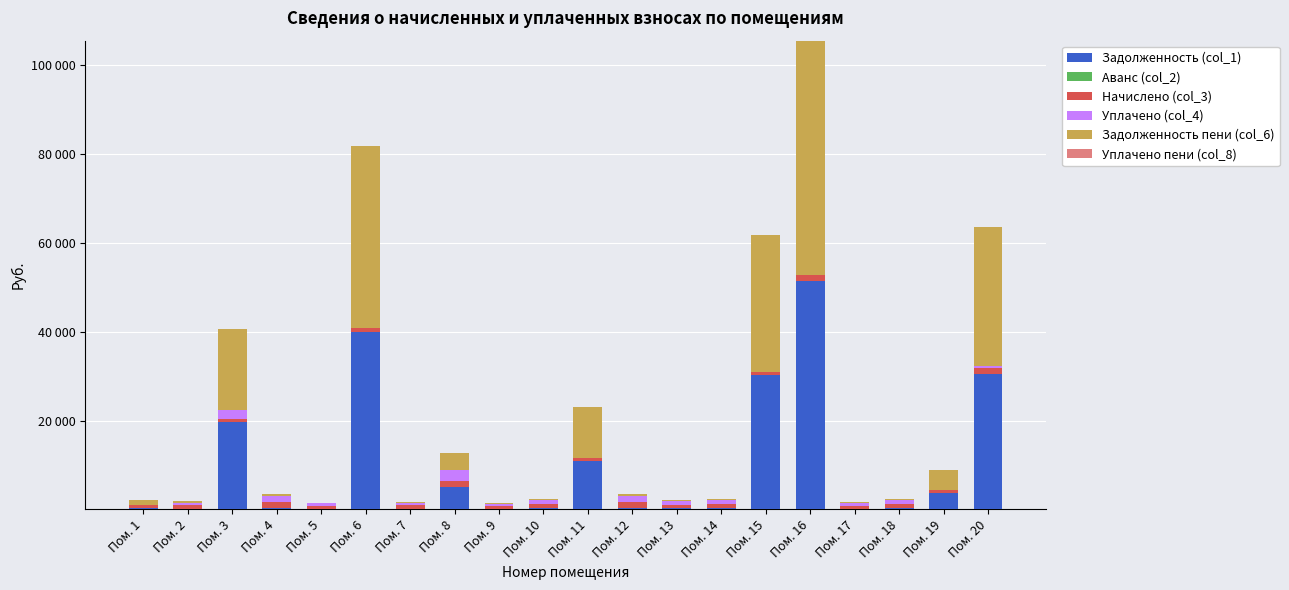

Does the chart contain stacked bars?

Yes